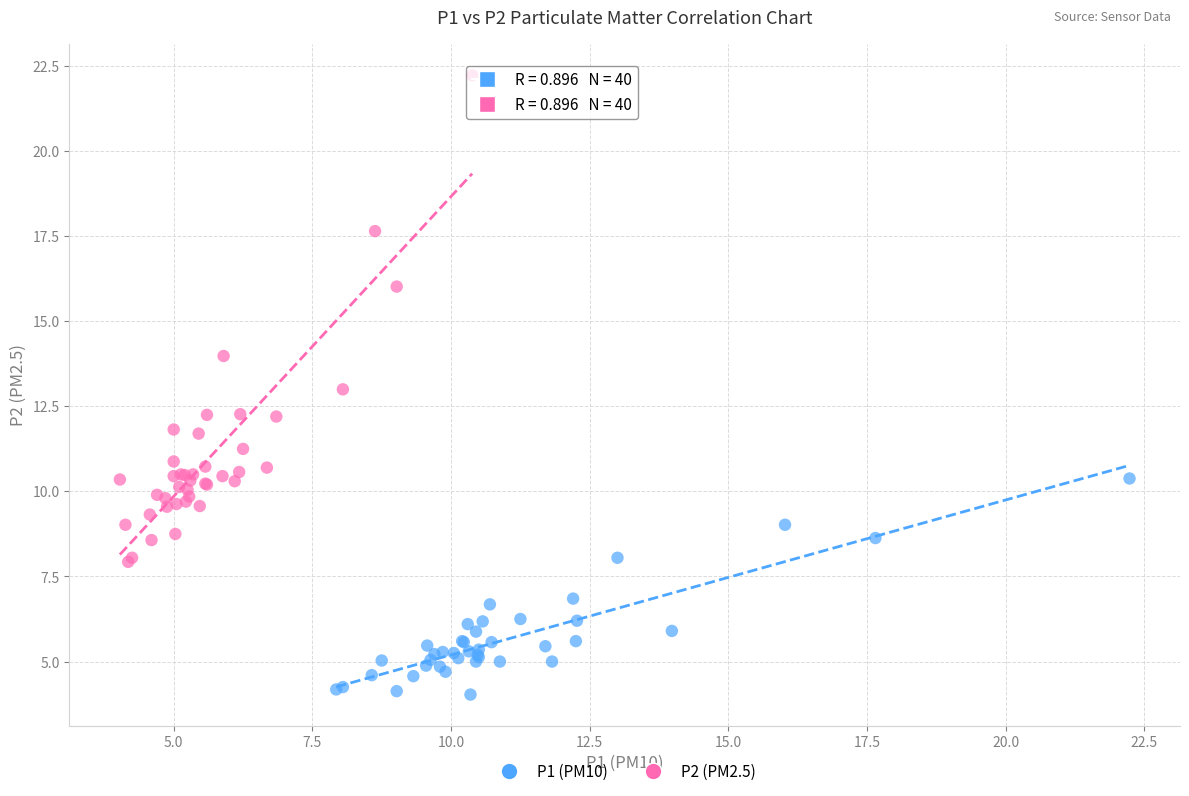

Which series has the largest Y range (max minus min)?

P2 (PM2.5)